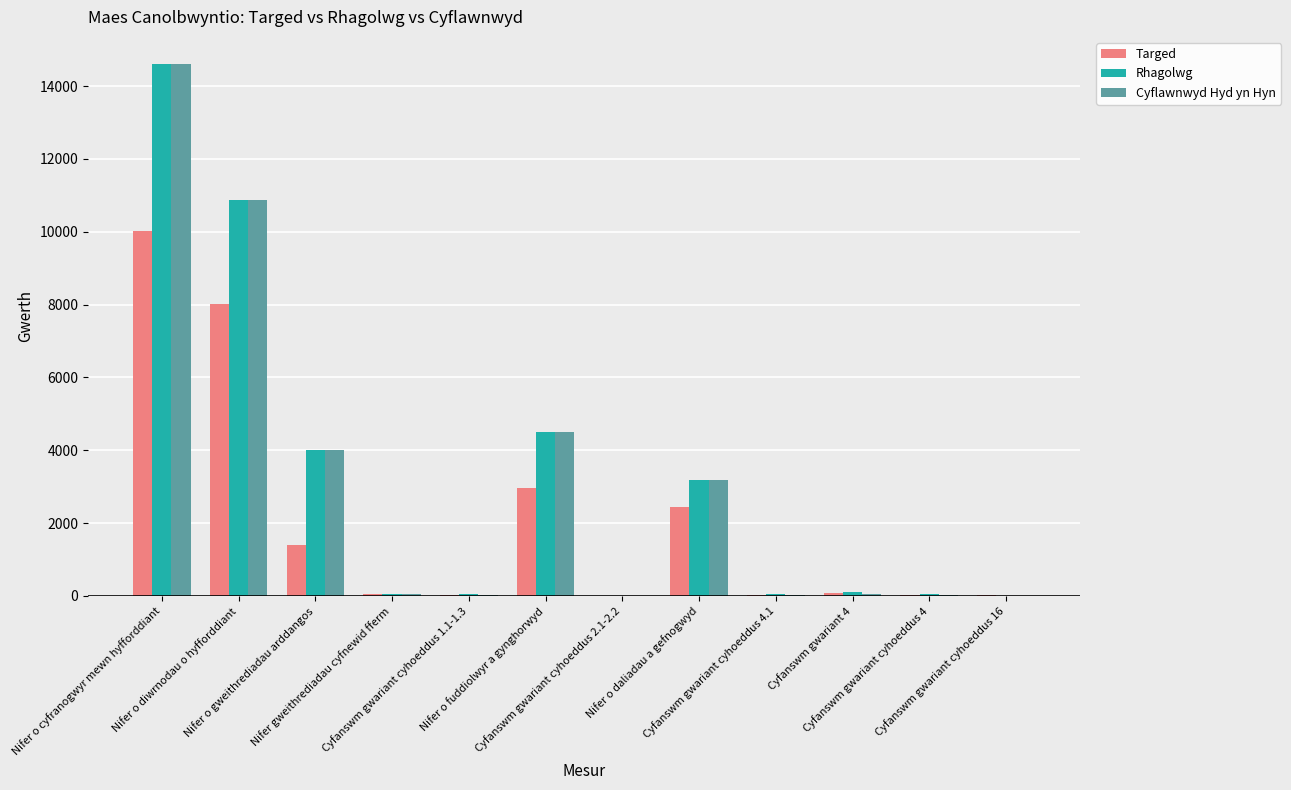

The Targed series shows 2354.8 at Nifer o gweithrediadau arddangos. True or false?

False